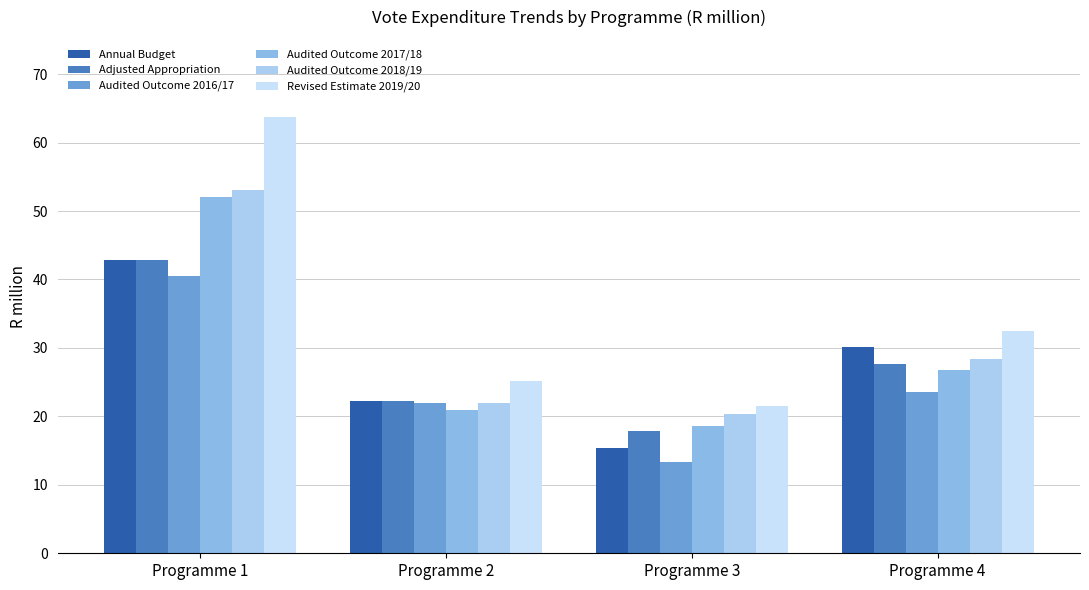

Between Programme 1 and Programme 4, which is larger?

Programme 1